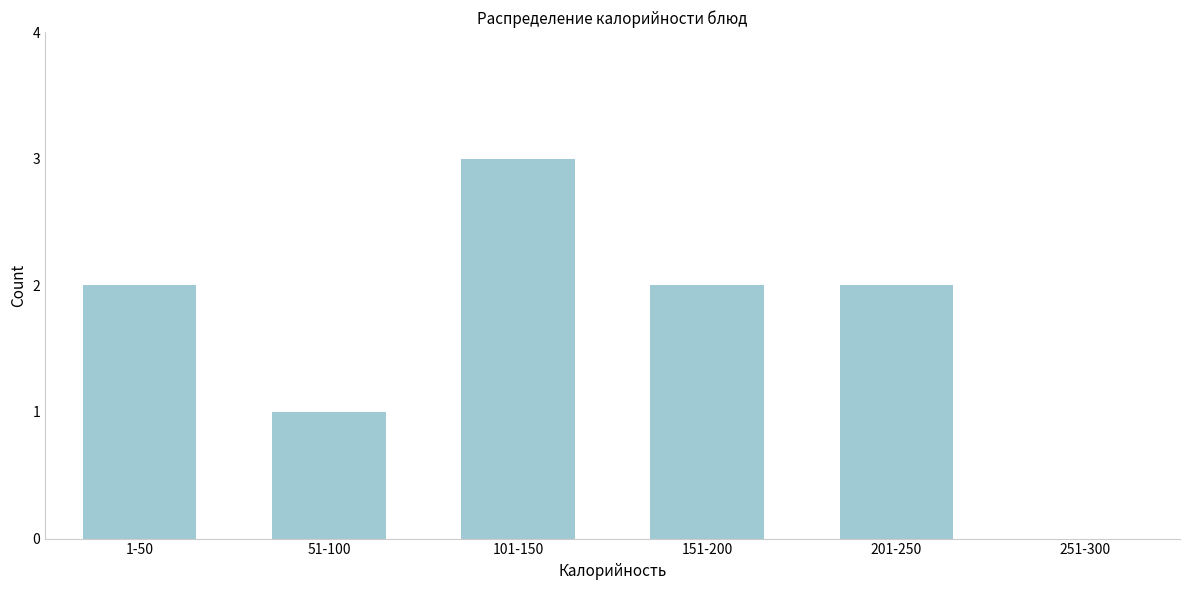

Reading left to right, transcribe all the data shown in this chart.

1-50=2	51-100=1	101-150=3	151-200=2	201-250=2	251-300=0